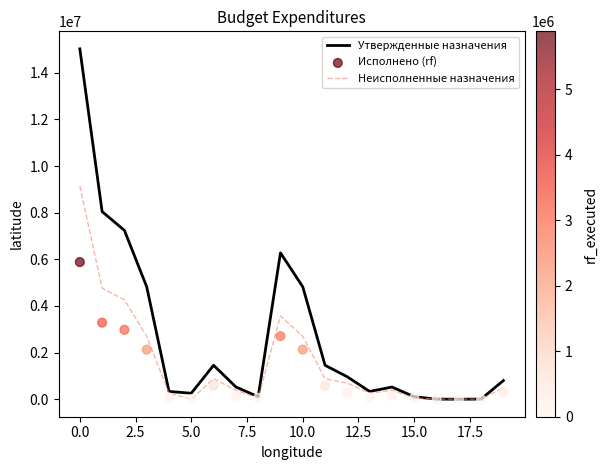

What are all the series names shown in the legend?

Утвержденные назначения, Неисполненные назначения, Исполнено (rf)